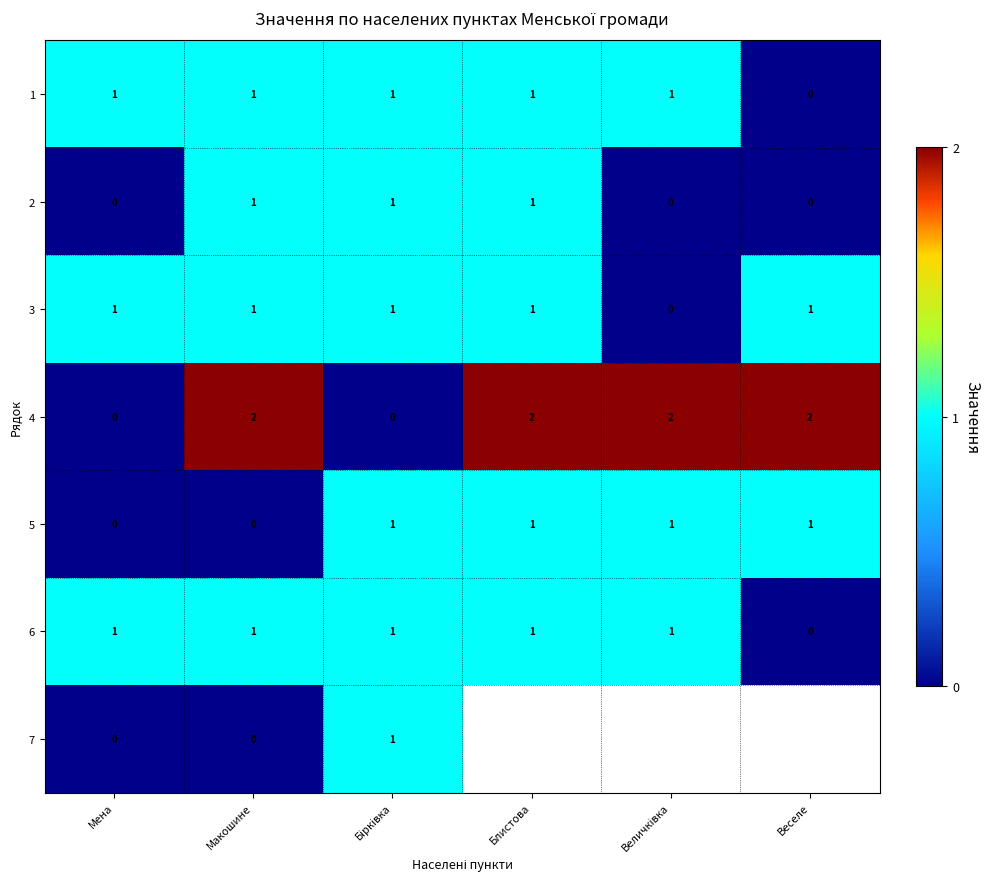

The value of 4 at Веселе is 1. True or false?

False